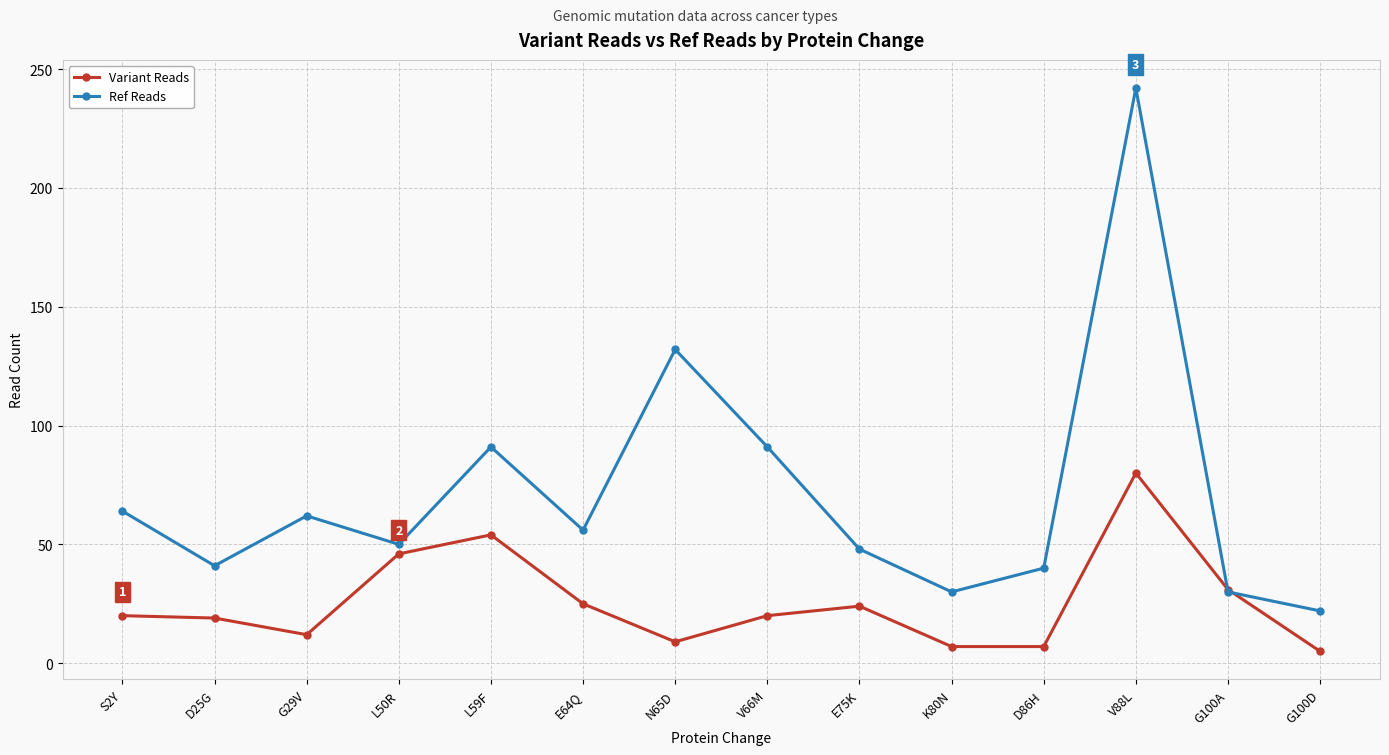

What is the difference between the Variant Reads values at K80N and L59F?

47